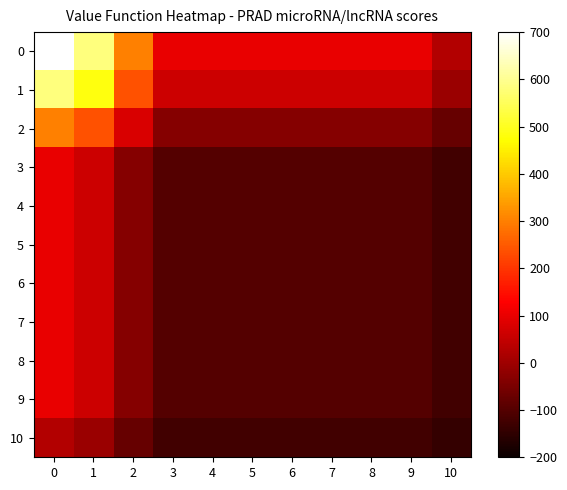

What is the smallest value displayed?

-143.8